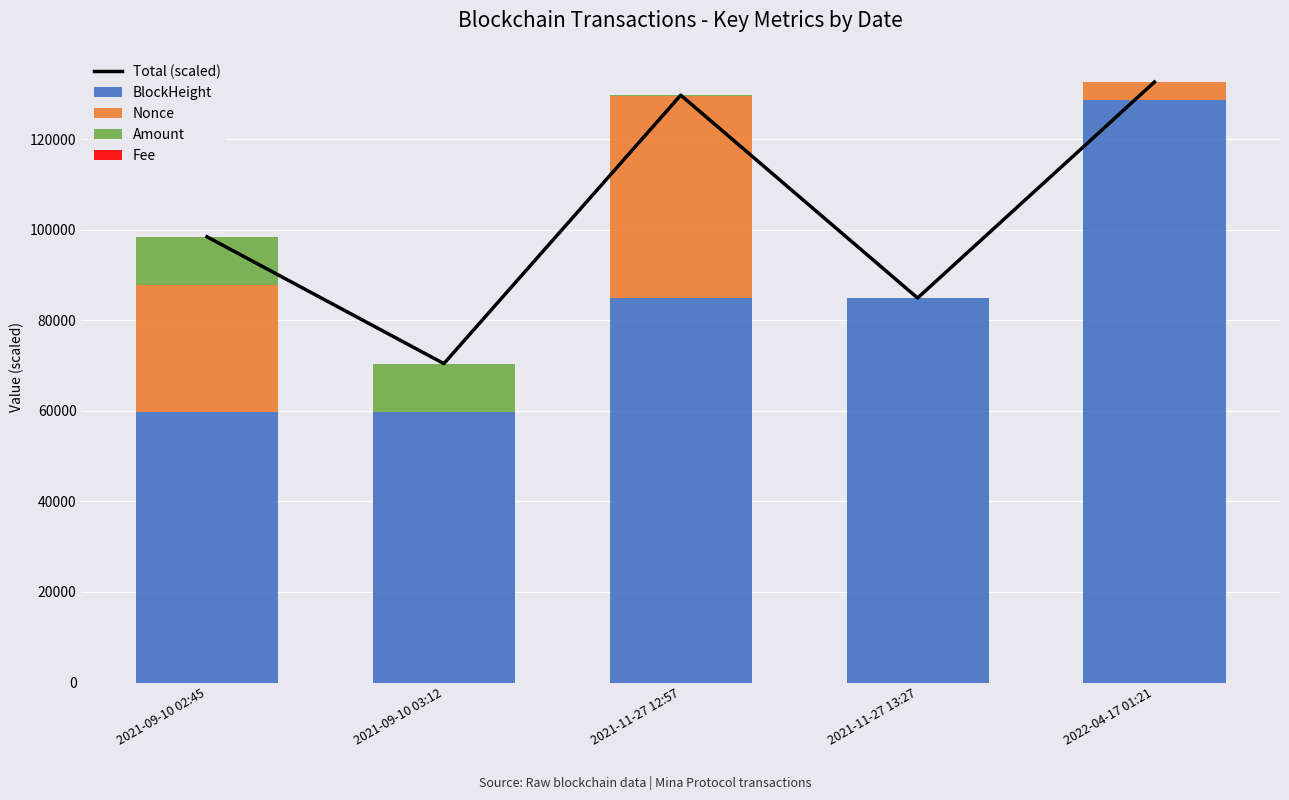

At how many categories does at least one series exceed 56435?

5